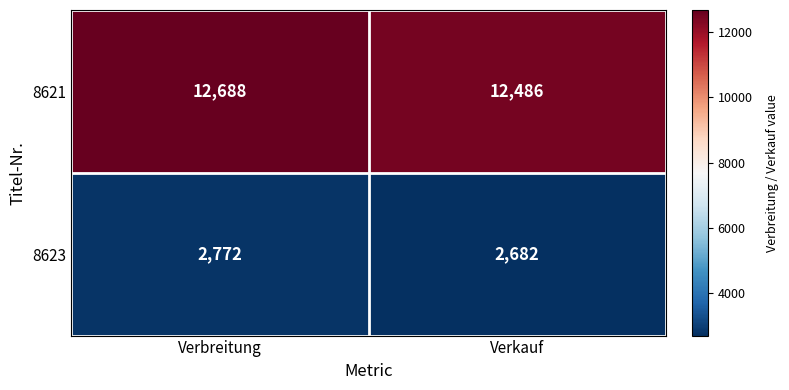

Which series has the largest total across all categories?

8621